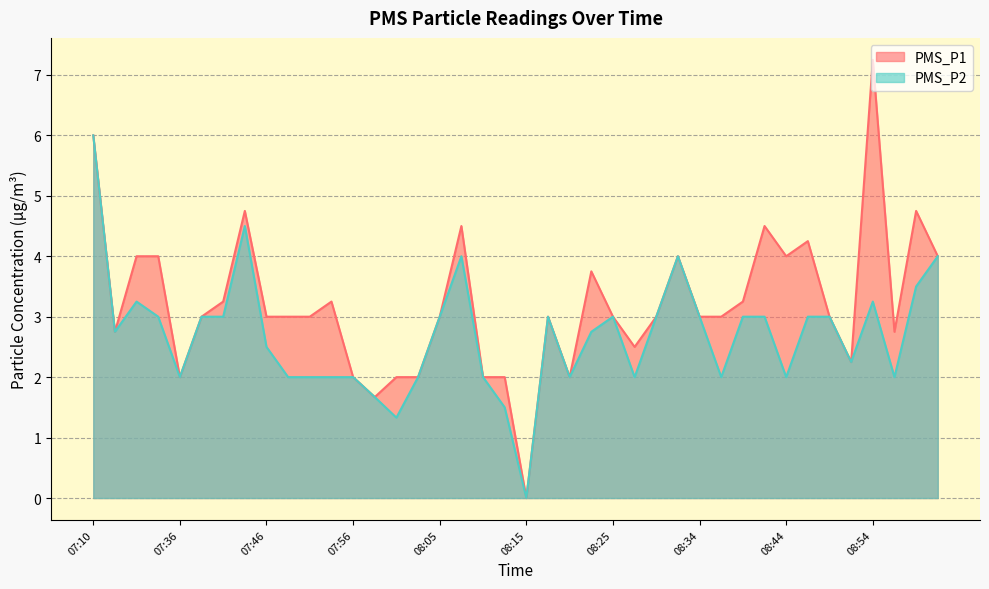

What is the sum of all PMS_P2 values?

107.2